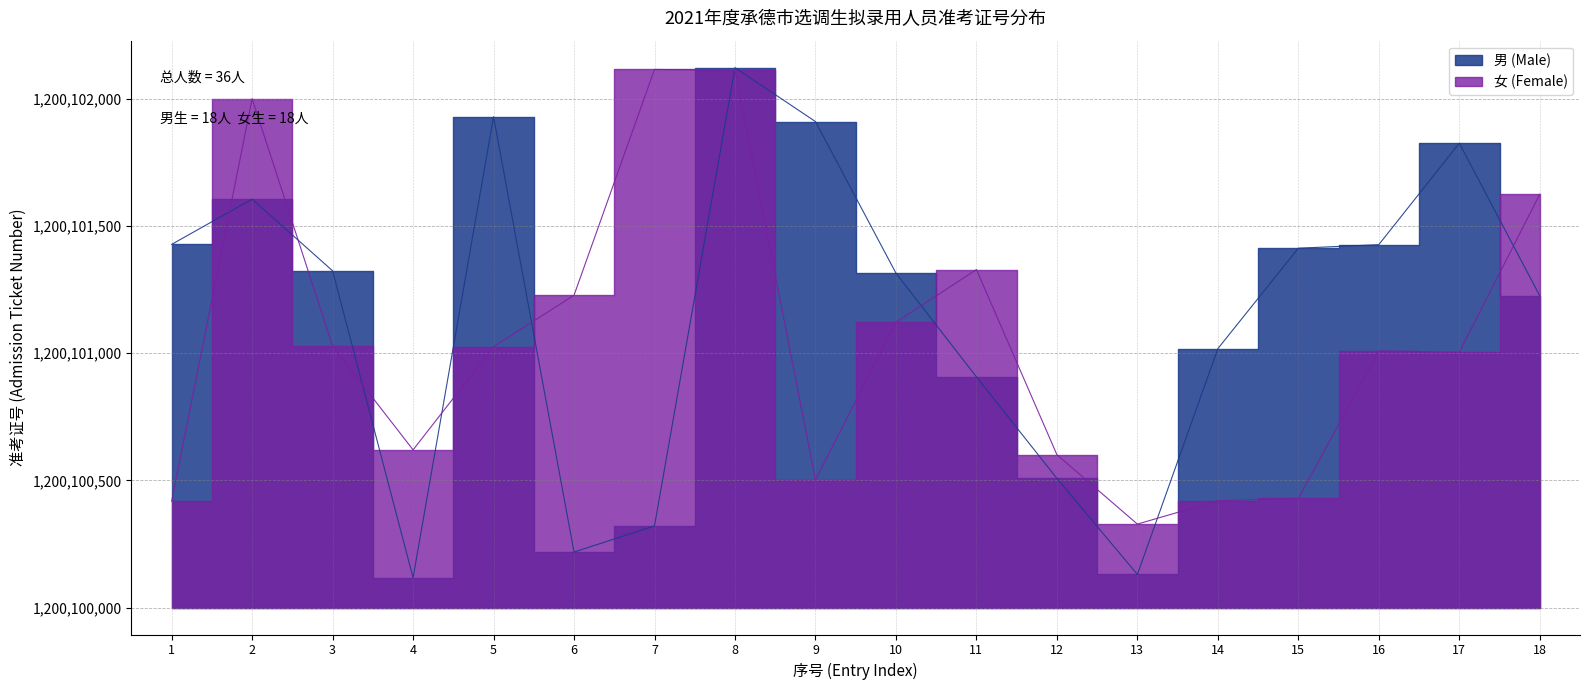

Which label corresponds to the largest value in the chart?

8